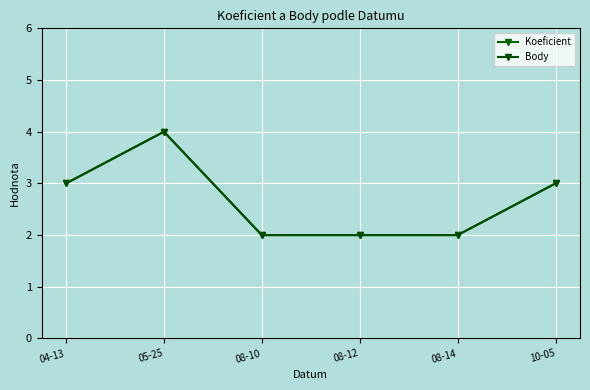

What is the difference between the Koeficient values at 04-13 and 08-14?

1